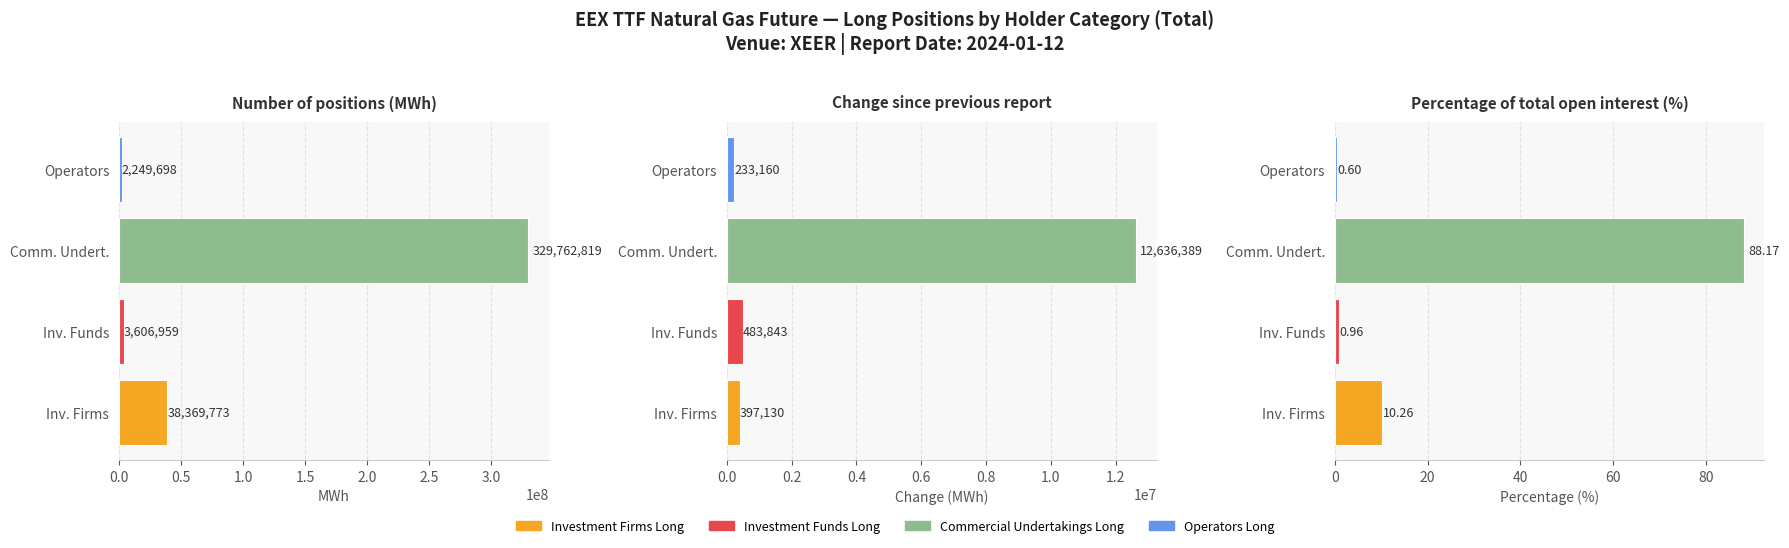

List the series in order of their peak value, lowest first.

Operators Long, Investment Funds Long, Investment Firms Long, Commercial Undertakings Long